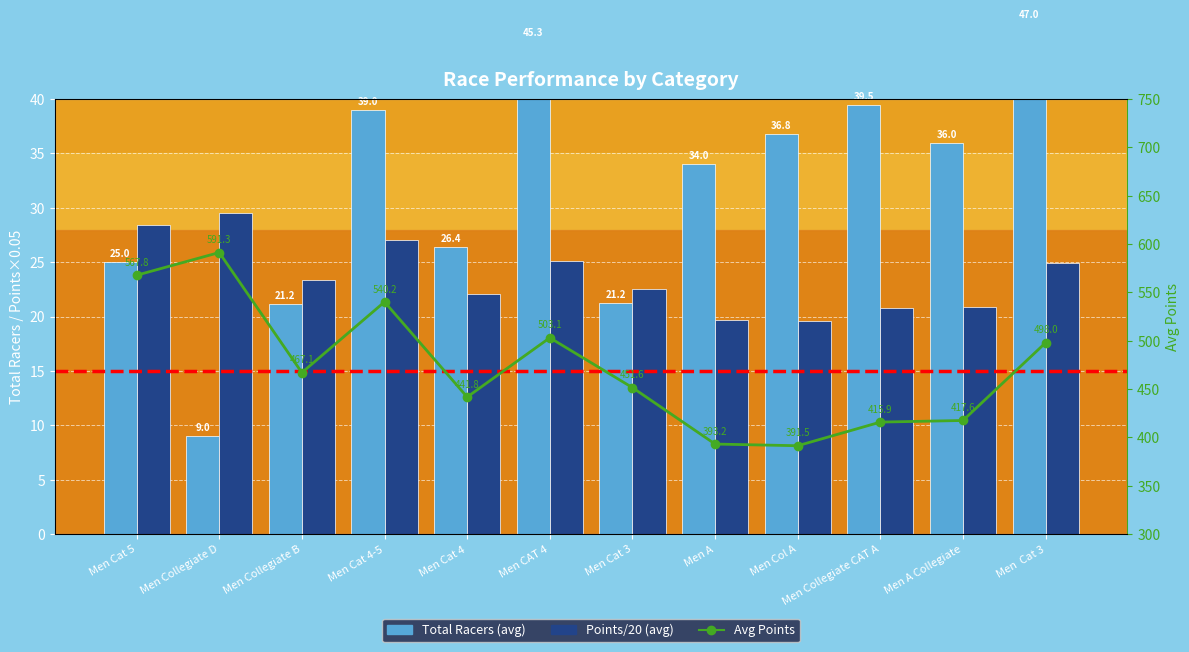

What are all the series names shown in the legend?

Total Racers (avg), Points/20 (avg), Avg Points